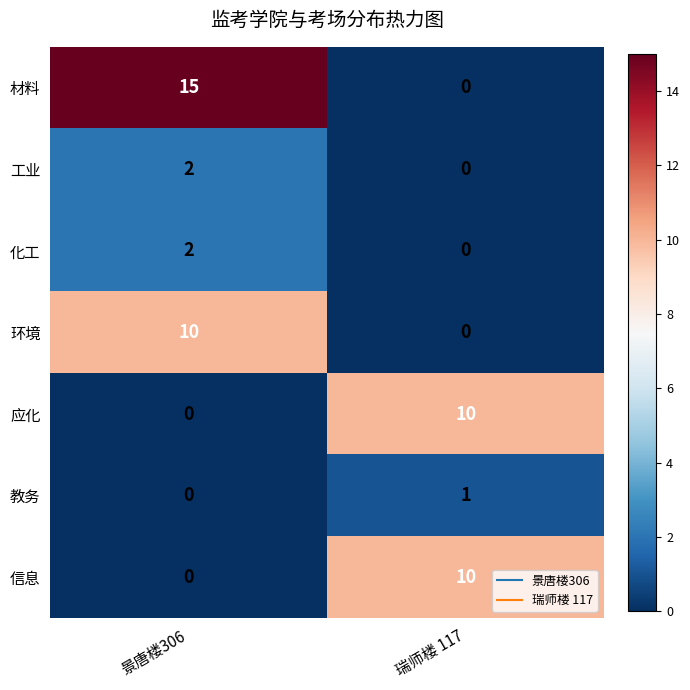

What is the maximum value for 信息?

10